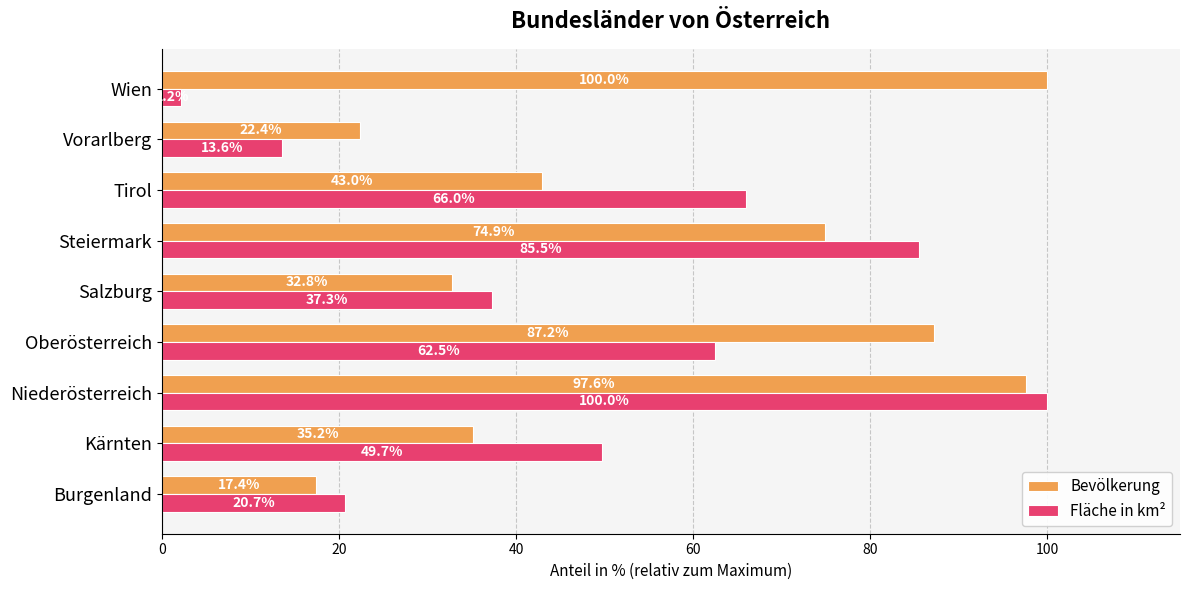

Which series changed the most between Kärnten and Vorarlberg?

Fläche in km²